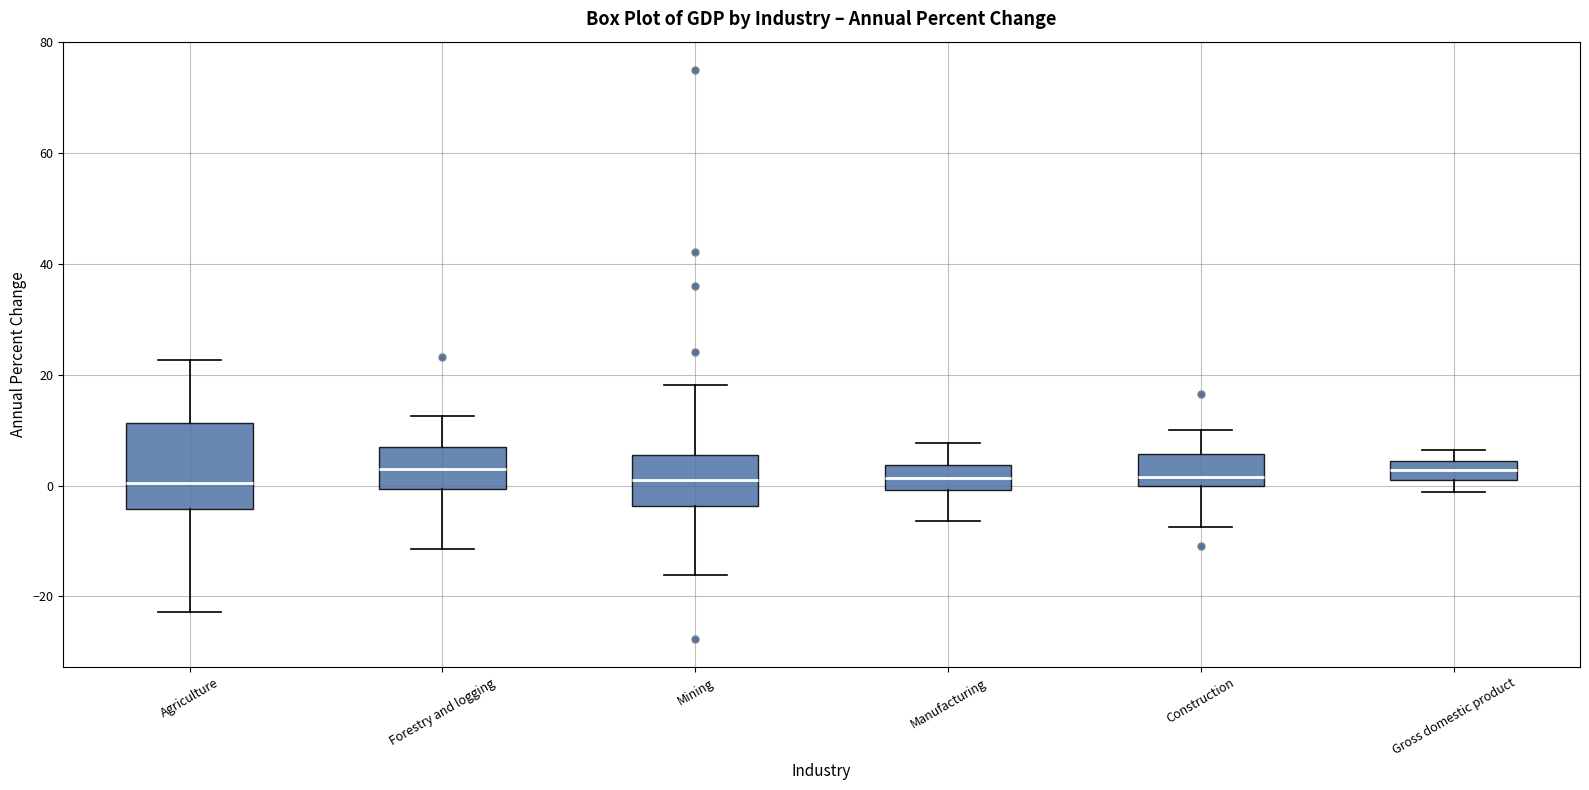

Comparing the boxes themselves (not the whiskers), which one is the tallest?

Agriculture